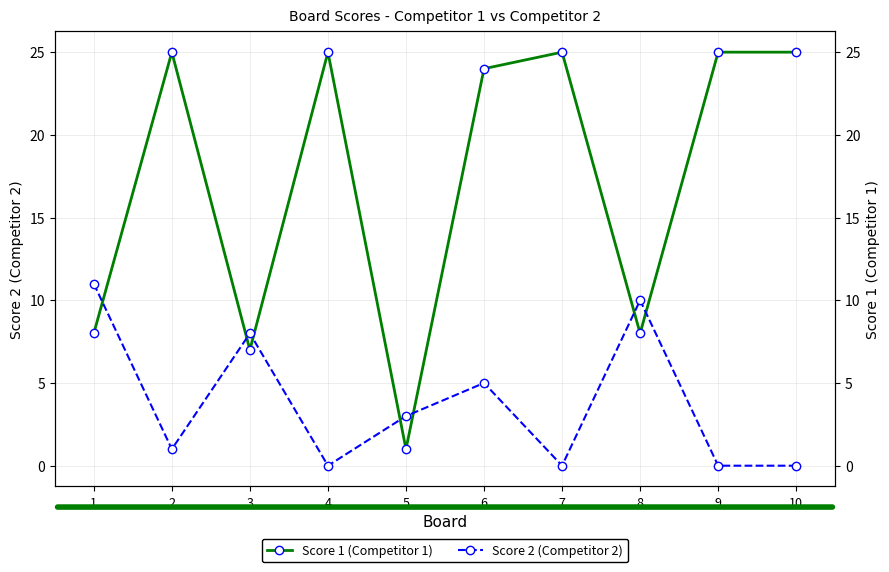

Between 4 and 6, which series saw the biggest shift?

Score 2